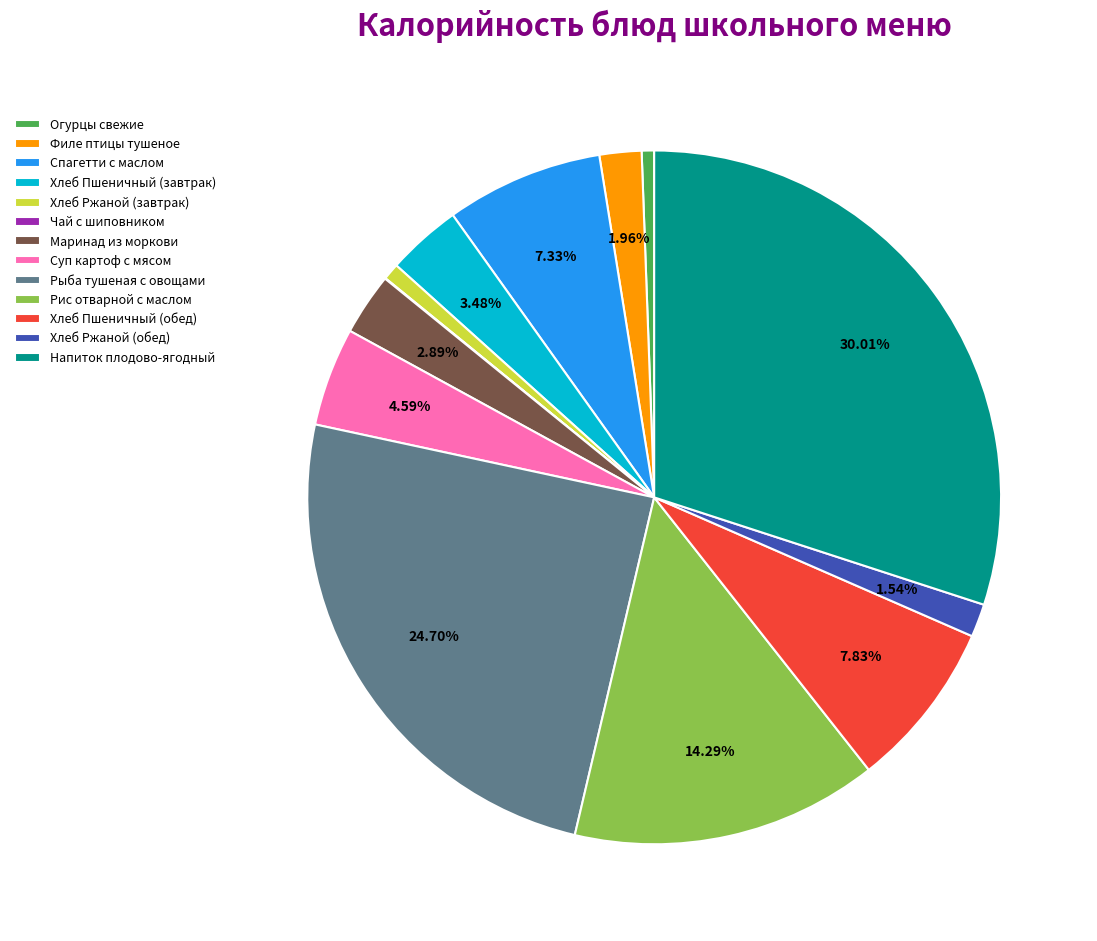

Is there a majority slice in this chart?

No